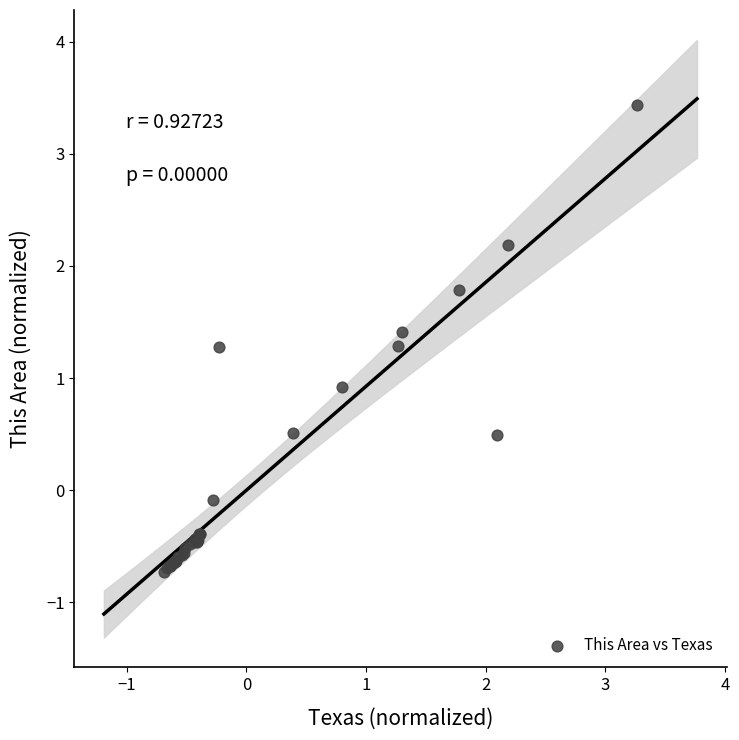

What Y value in the scatter plot is closest to 1?

0.9